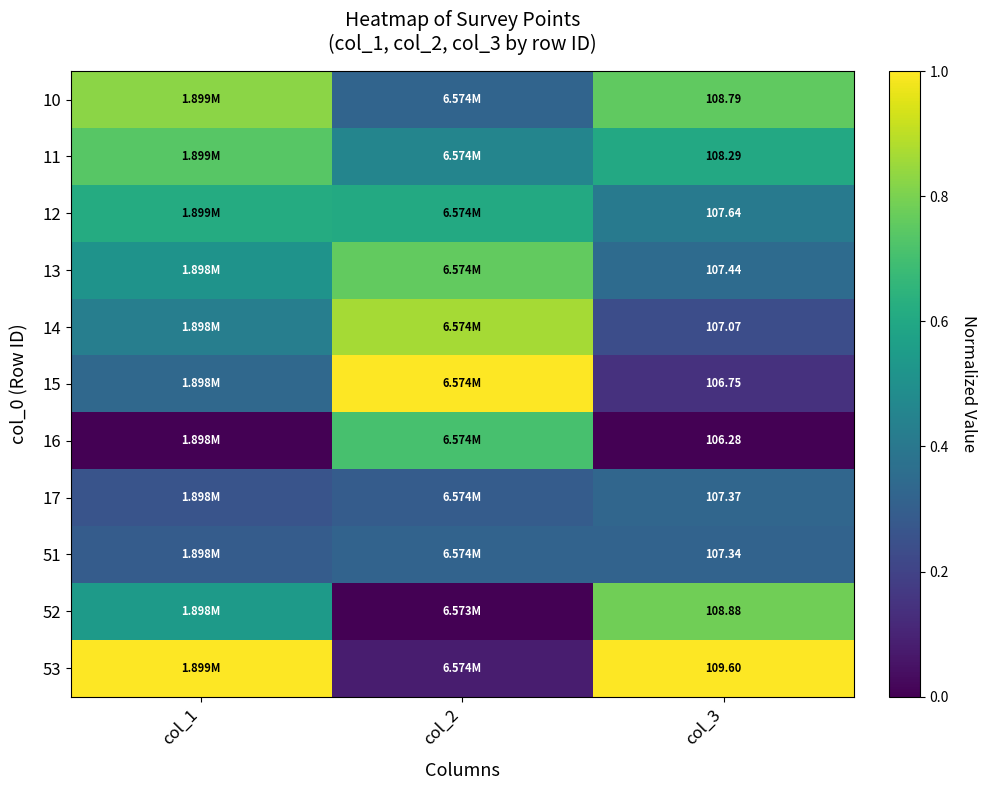

Is the value of 16 at col_3 greater than the value of 10 at col_3?

No